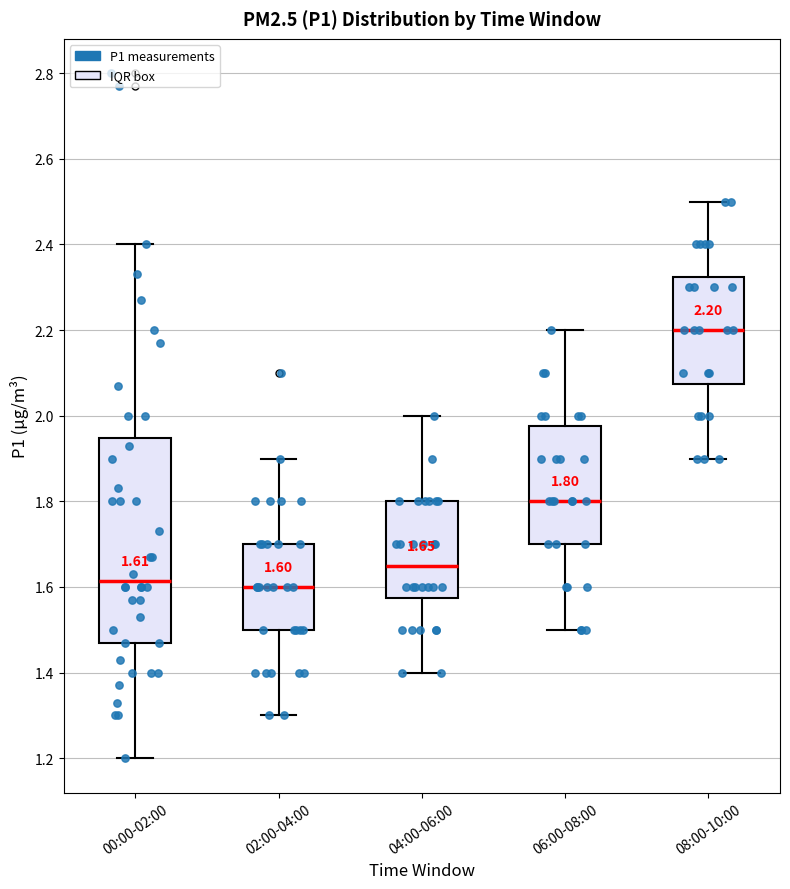

Which box has the highest median line?

08:00-10:00